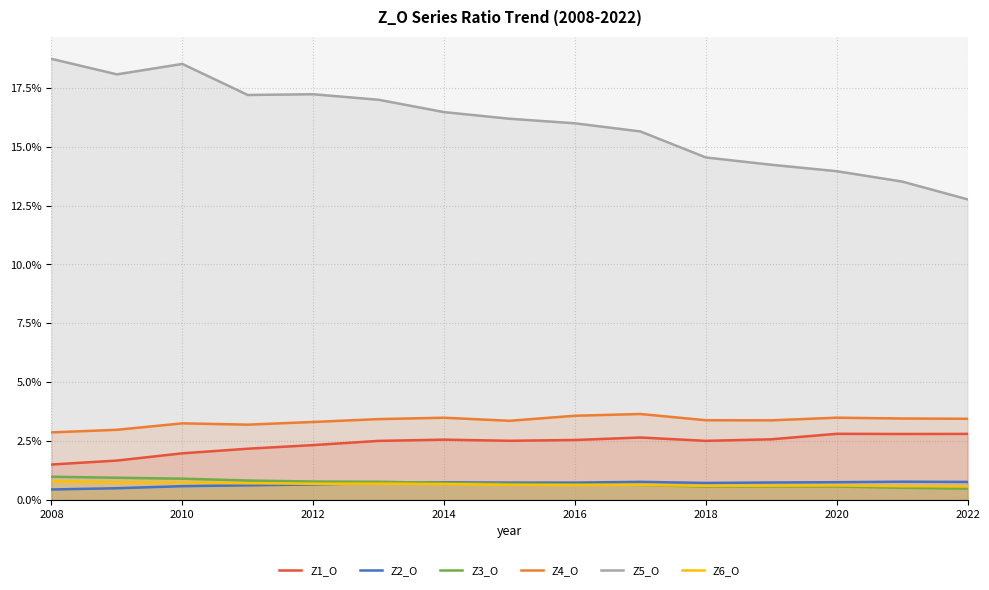

What is the sum of all Z6_O values?

0.1